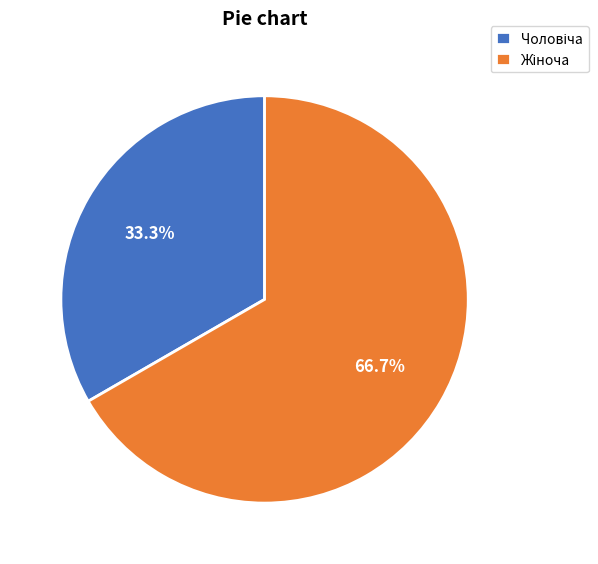

Is there a majority slice in this chart?

Yes